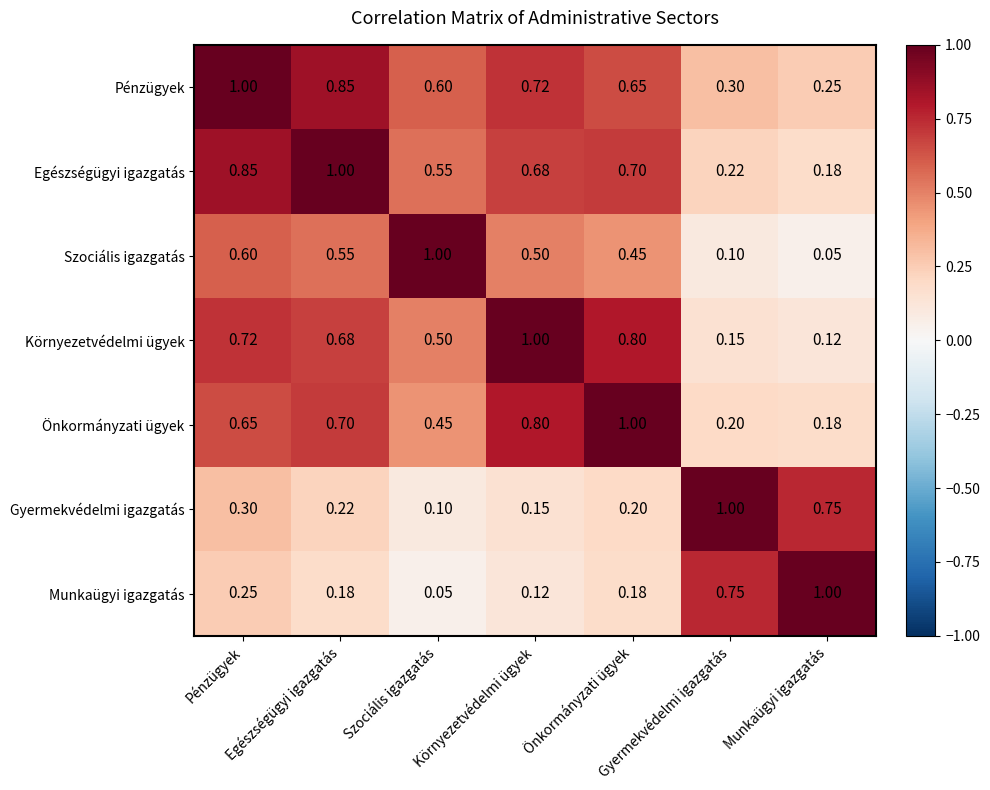

How many distinct data groups are displayed?

7